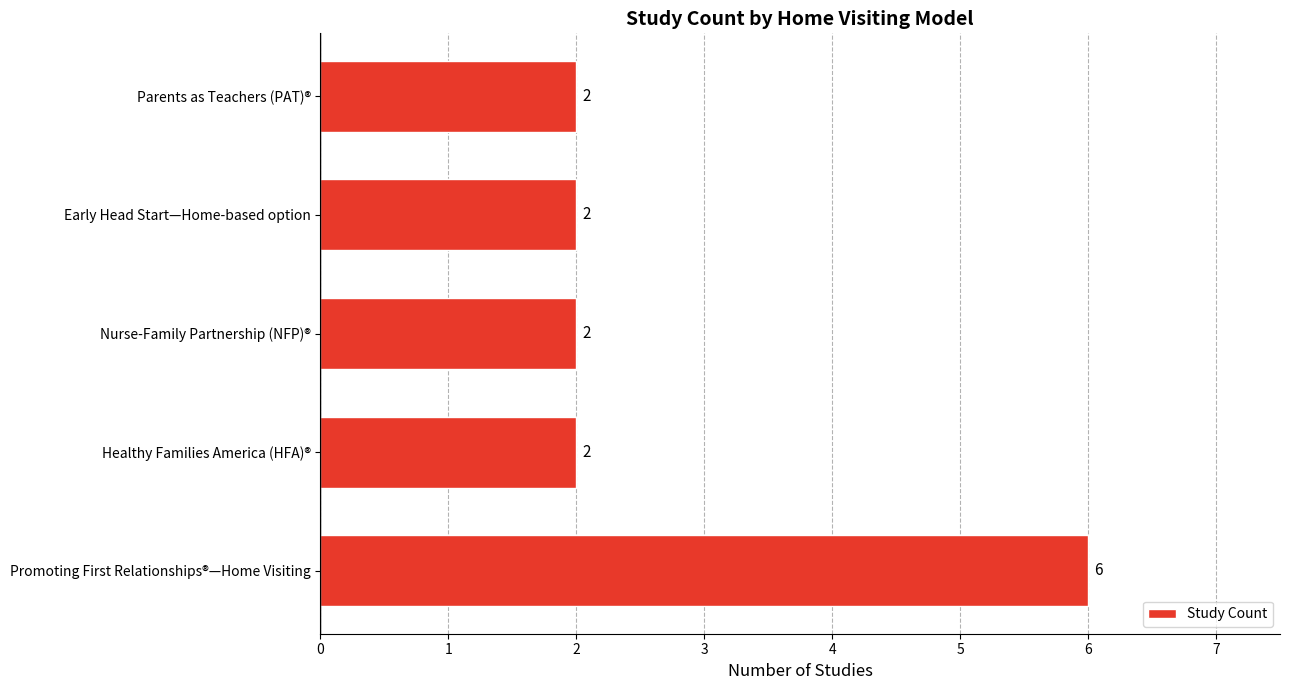

Count the values in the range 2 to 3.

4